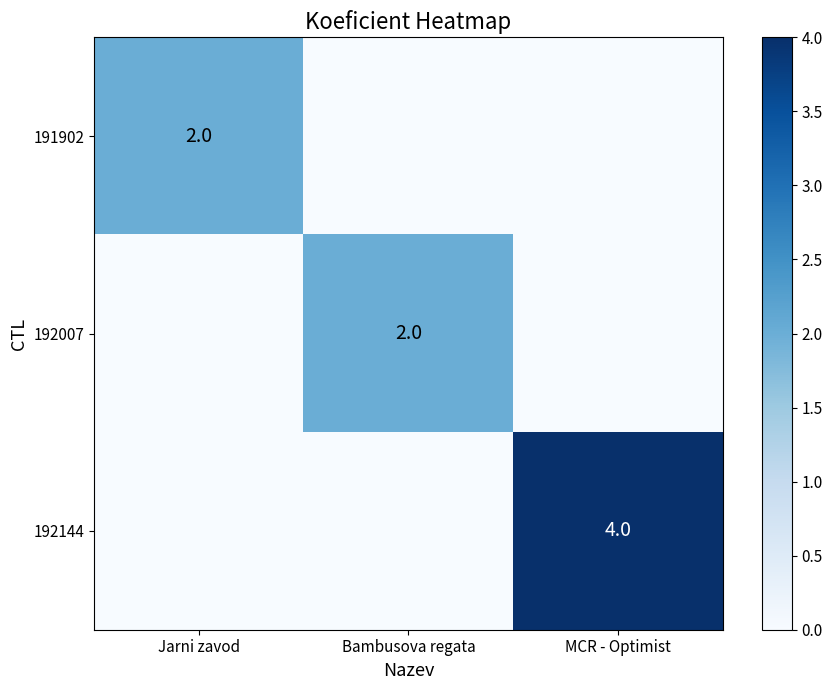

The 192144 series shows 6 at MCR - Optimist. True or false?

False